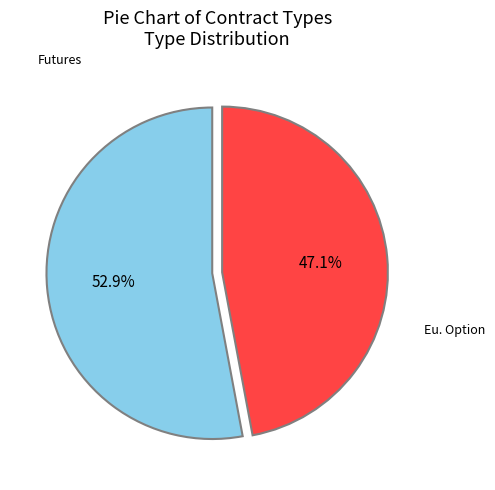

Is there a majority slice in this chart?

Yes